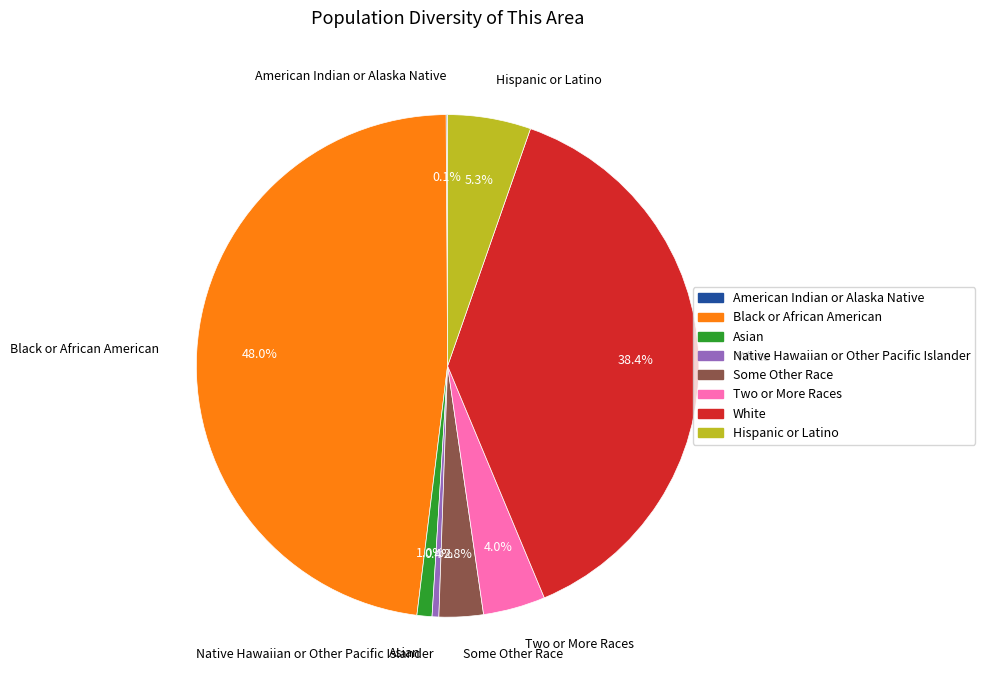

What is the largest slice in the pie chart?

Black or African American